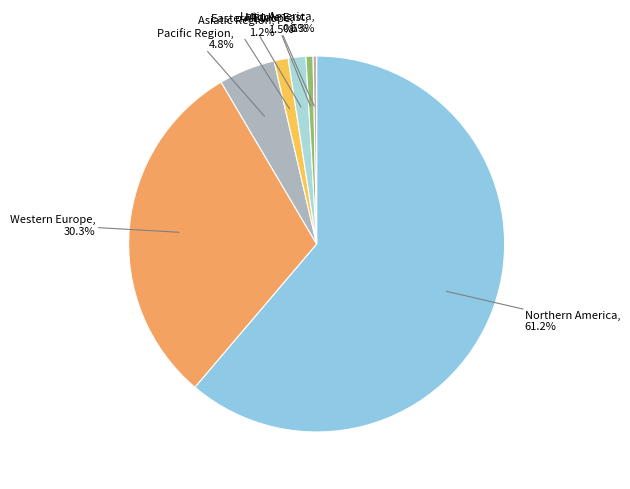

To the nearest percent, what is the difference between the largest and smallest slice percentages?

61%